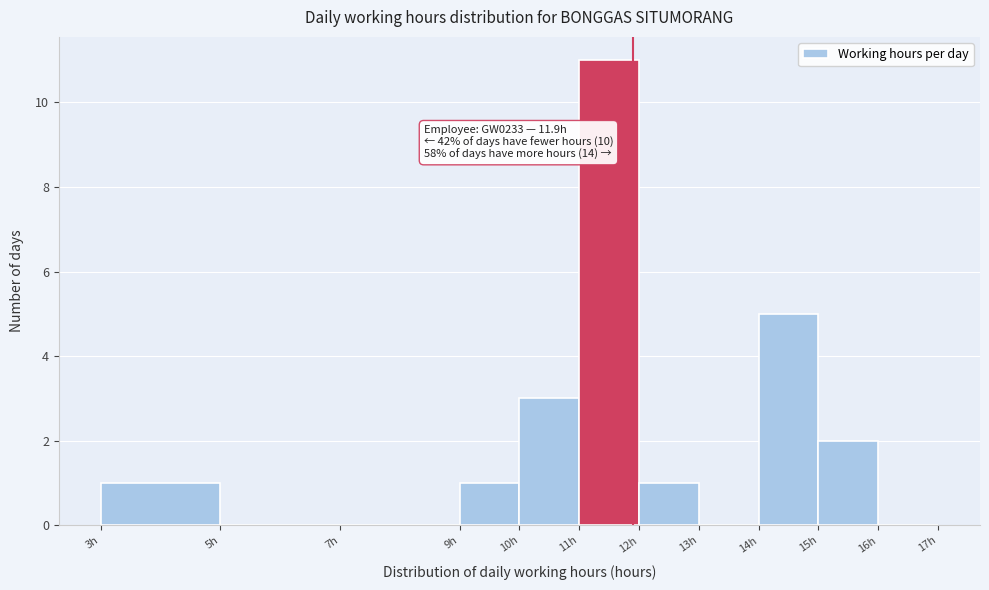

Which range on the x-axis has the tallest bar?

11 to 12